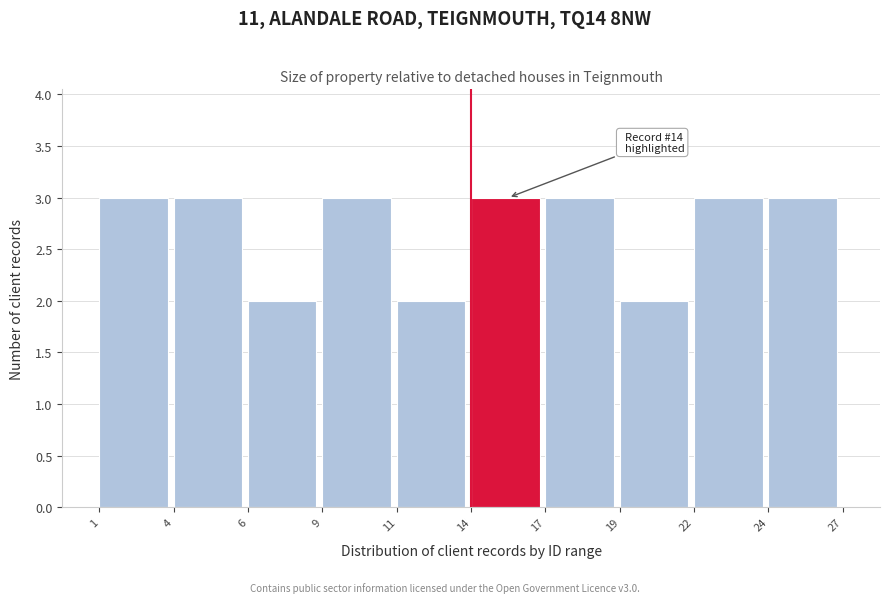

Reading left to right, list all the values displayed in this chart.

1=3	4=3	6=2	9=3	11=2	14=3	17=3	19=2	22=3	24=3